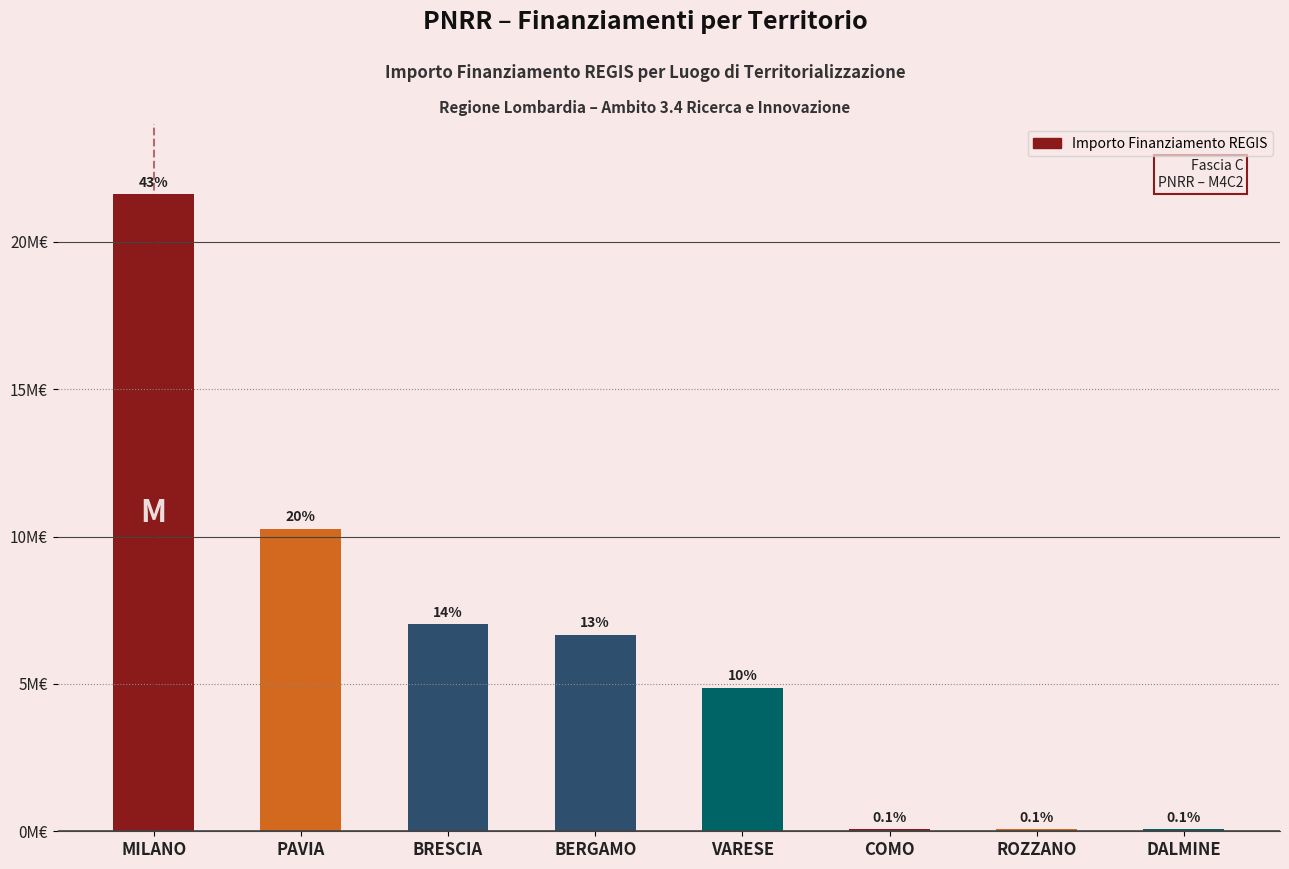

Rank the categories by value from highest to lowest.

MILANO, PAVIA, BRESCIA, BERGAMO, VARESE, COMO, DALMINE, ROZZANO